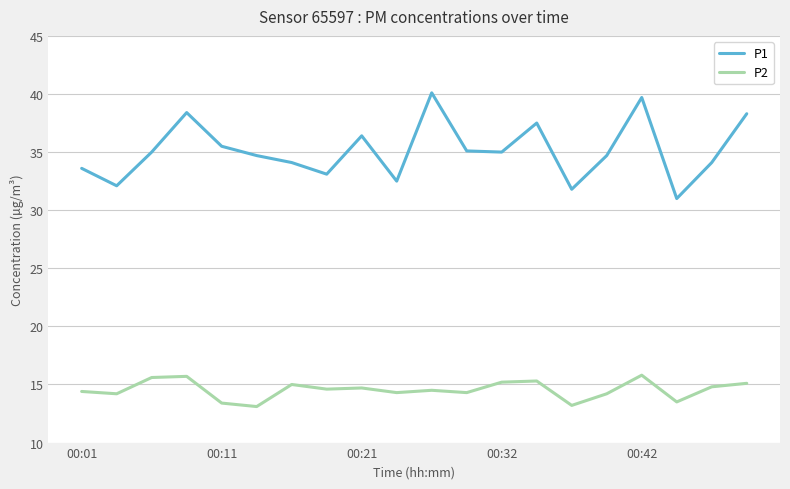

True or false: P1 and P2 intersect in this chart.

False